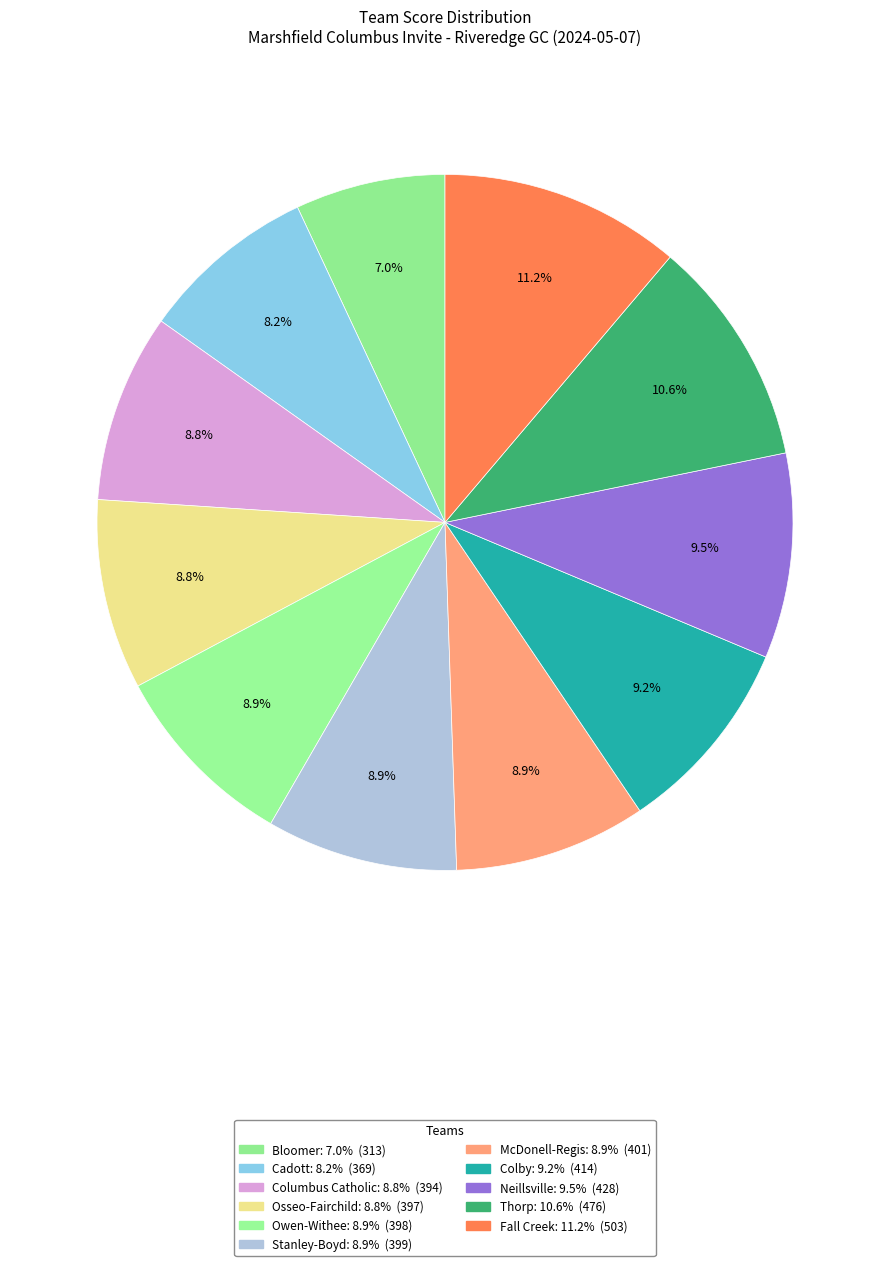

Which slice is the largest?

Fall Creek